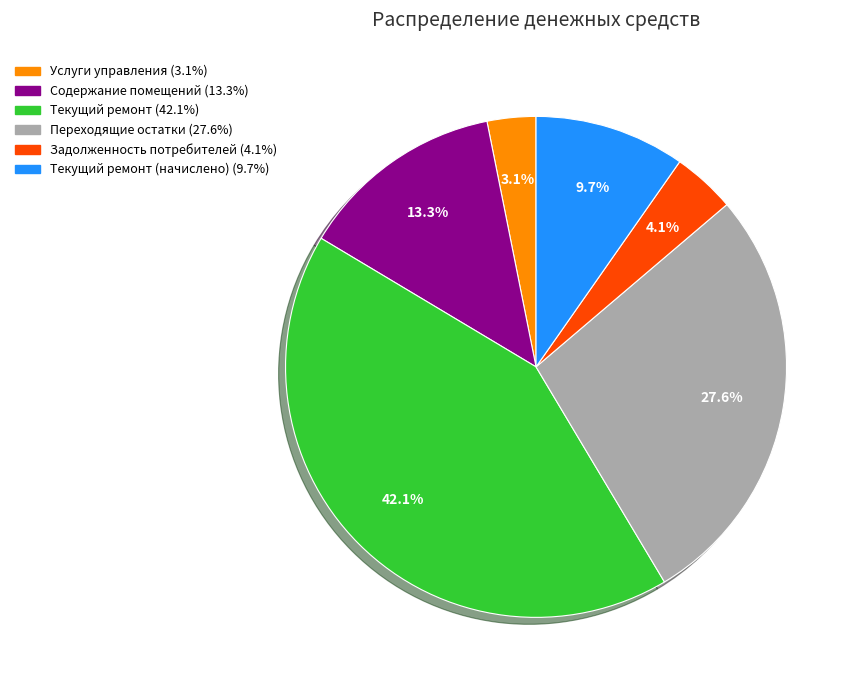

Is there a majority slice in this chart?

No